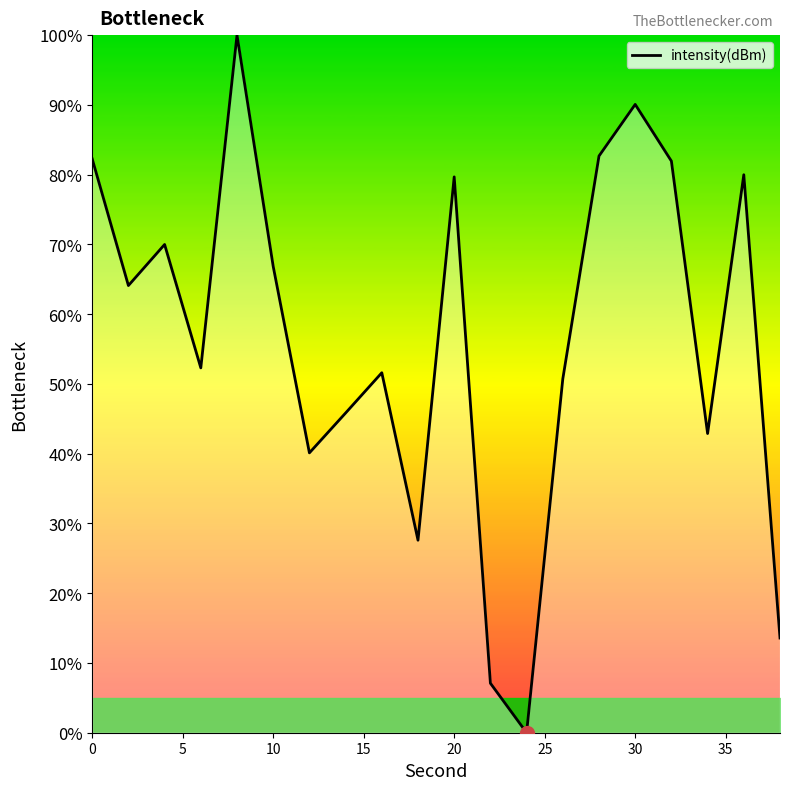

What is the difference between the maximum and minimum values?

100.0